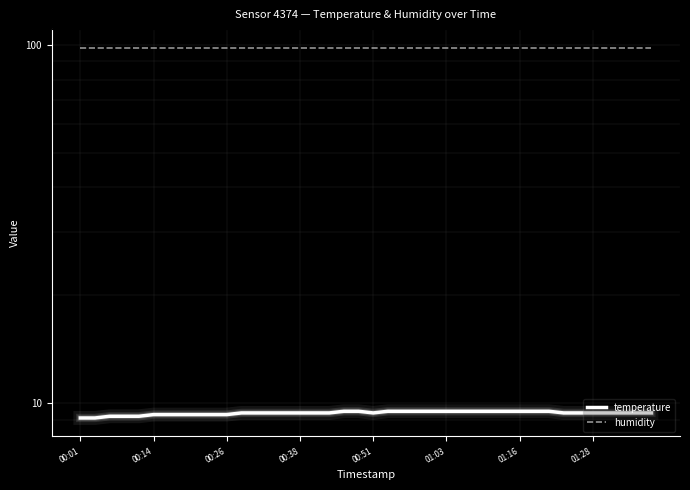

Reading right to left, extract all data points from this chart.

temperature: 9.4	9.4	9.4	9.4	9.4	9.4	9.4	9.5	9.5	9.5	9.5	9.5	9.5	9.5	9.5	9.5	9.5	9.5	9.5	9.4	9.5	9.5	9.4	9.4	9.4	9.4	9.4	9.4	9.4	9.3	9.3	9.3	9.3	9.3	9.3	9.2	9.2	9.2	9.1	9.1
humidity: 98.2	98.2	98.2	98.2	98.2	98.2	98.2	98.2	98.2	98.2	98.2	98.2	98.2	98.2	98.2	98.2	98.2	98.2	98.2	98.2	98.2	98.2	98.2	98.2	98.2	98.2	98.2	98.2	98.2	98.2	98.2	98.2	98.2	98.2	98.2	98.2	98.2	98.2	98.2	98.2